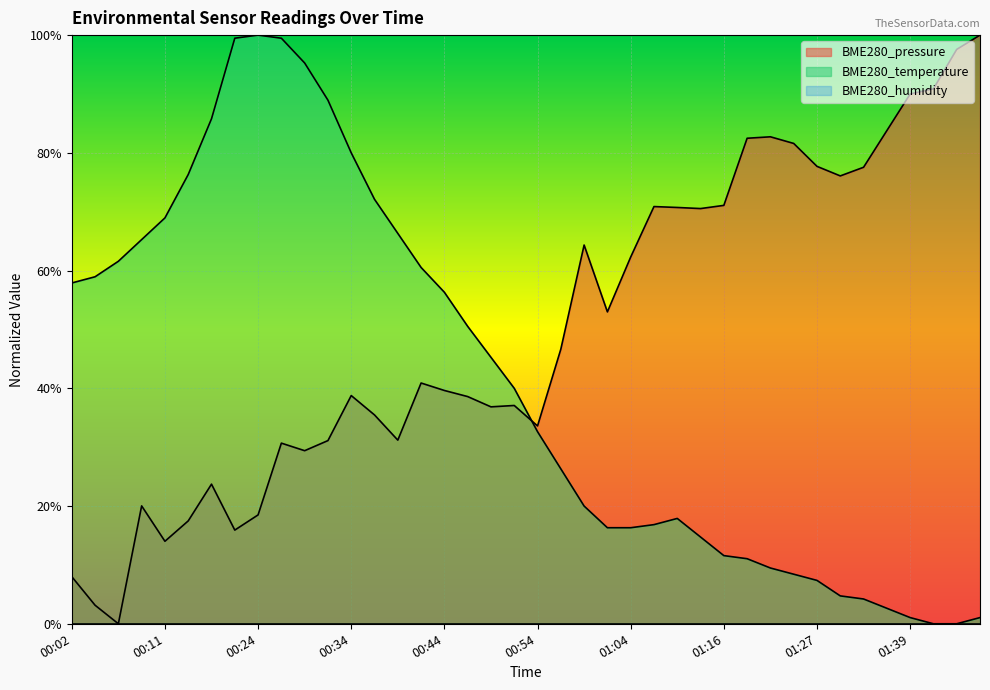

Which series has the largest total across all categories?

BME280_pressure